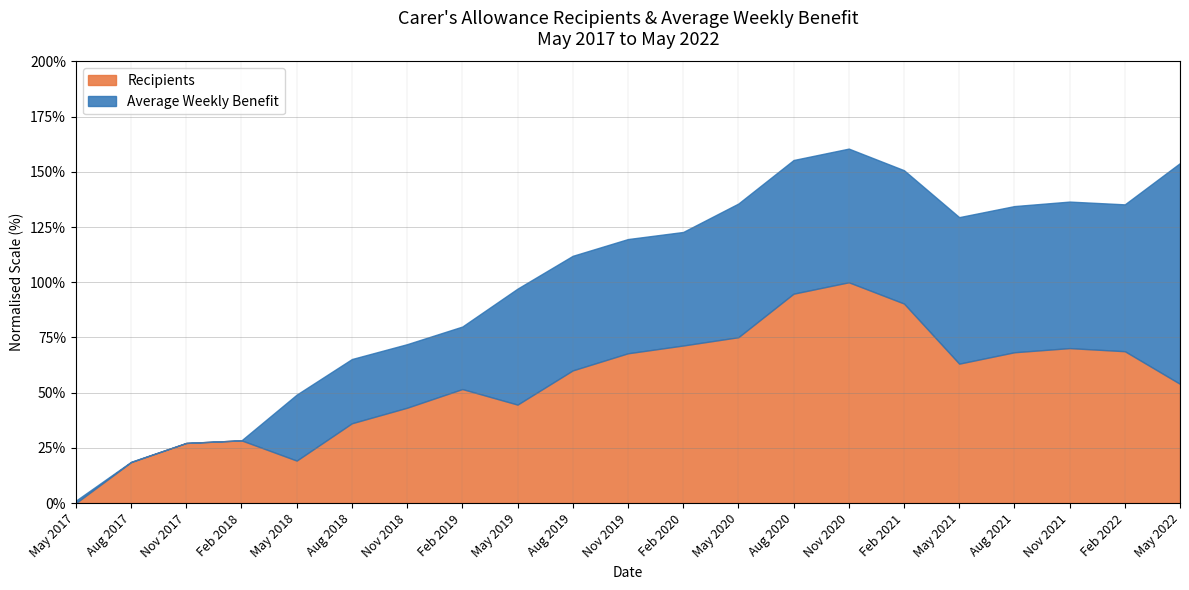

Where is Recipients nearest to the value 47740?

Feb 2019